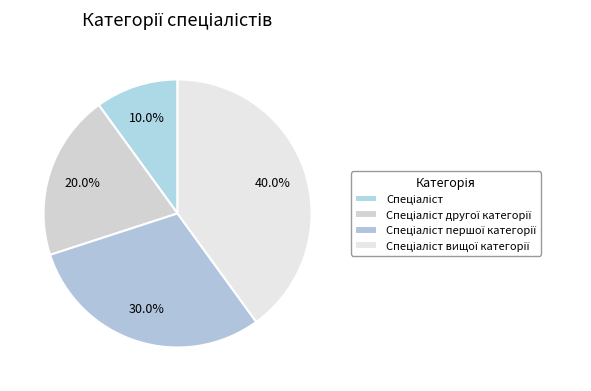

Count the number of slices in the pie.

4